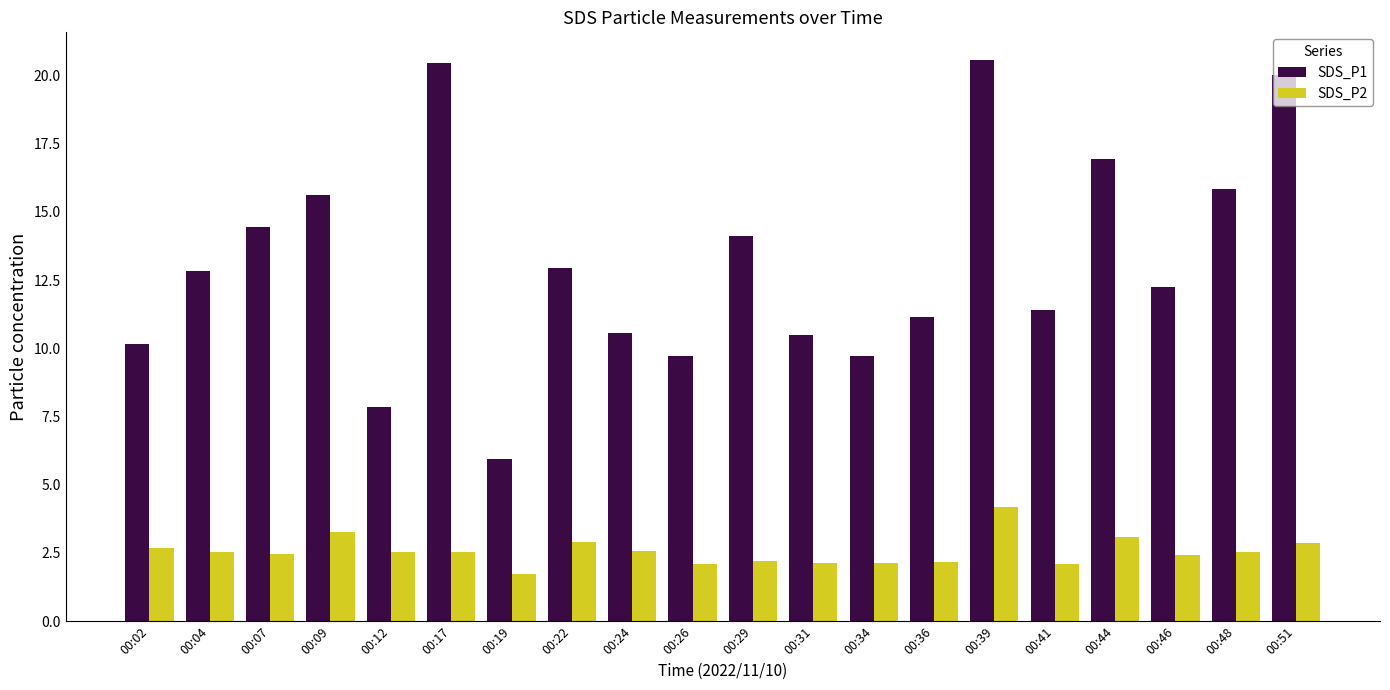

Between 00:22 and 00:29, which series saw the biggest shift?

SDS_P1